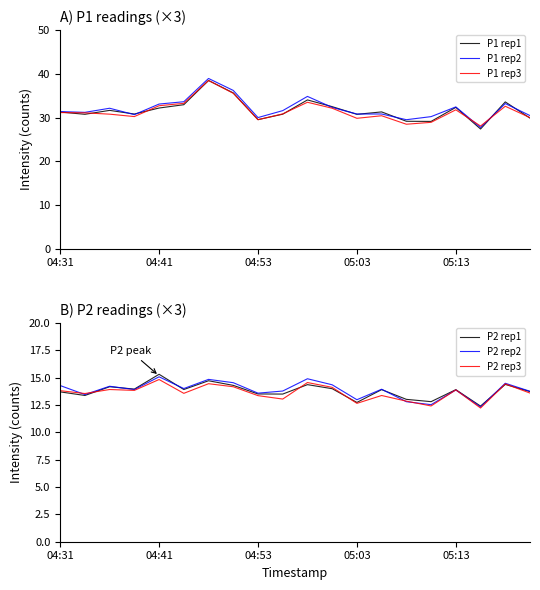

Is this an area chart (filled region under the line)?

No